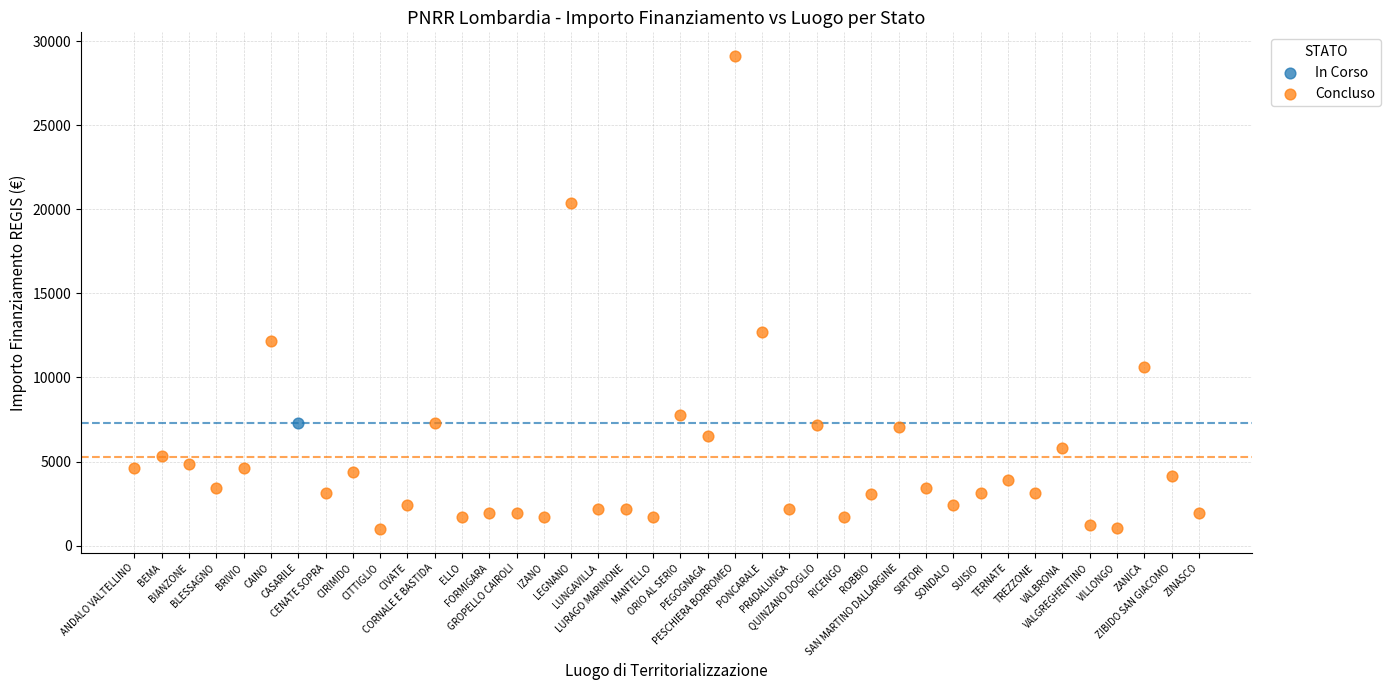

What are all the series names shown in the legend?

In Corso, Concluso